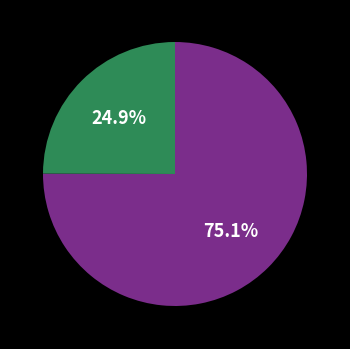

Is there a majority slice in this chart?

Yes